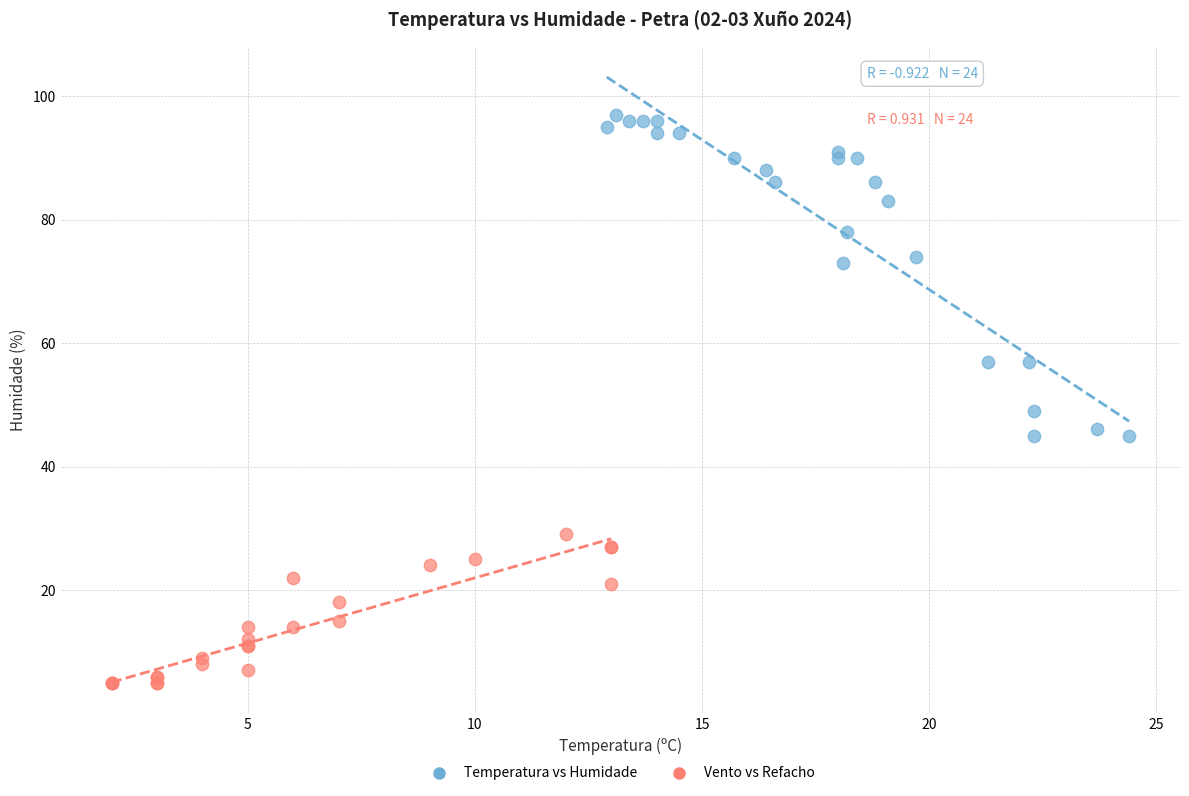

Which series contains the highest Y value?

Temperatura vs Humidade